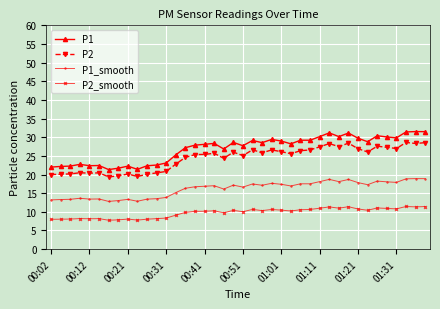

What is the average value of the P2_smooth series?

9.8